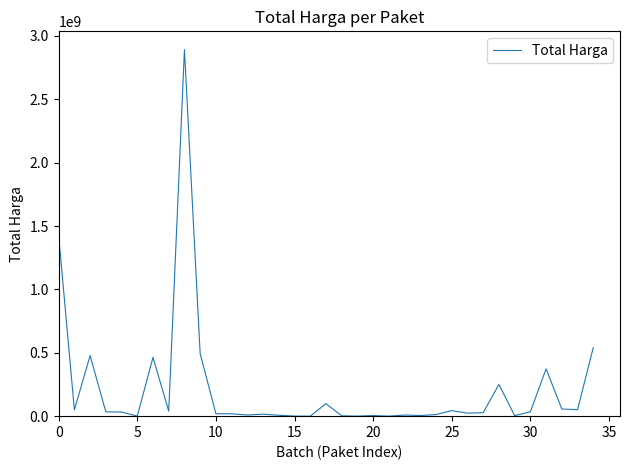

What is the greatest value displayed?

2892122000